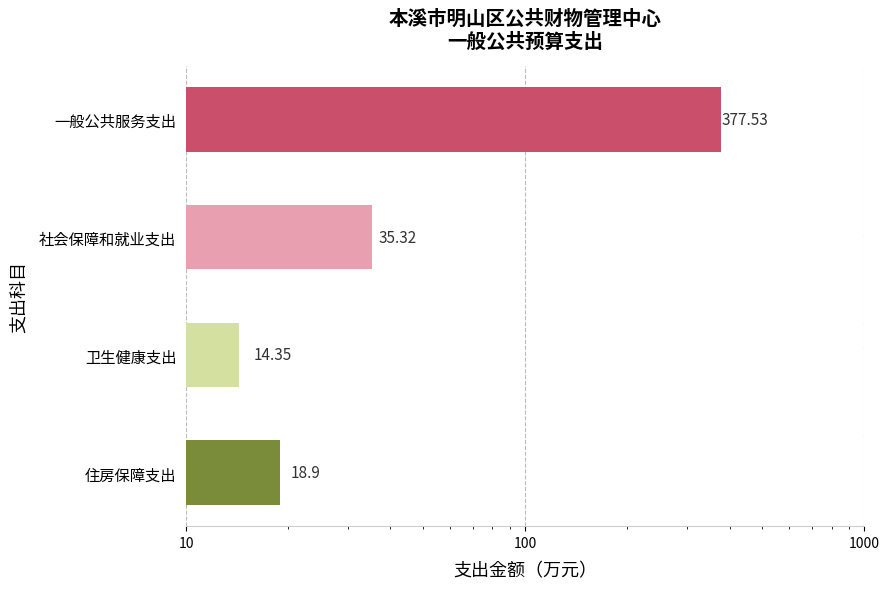

What is the average value?

111.5